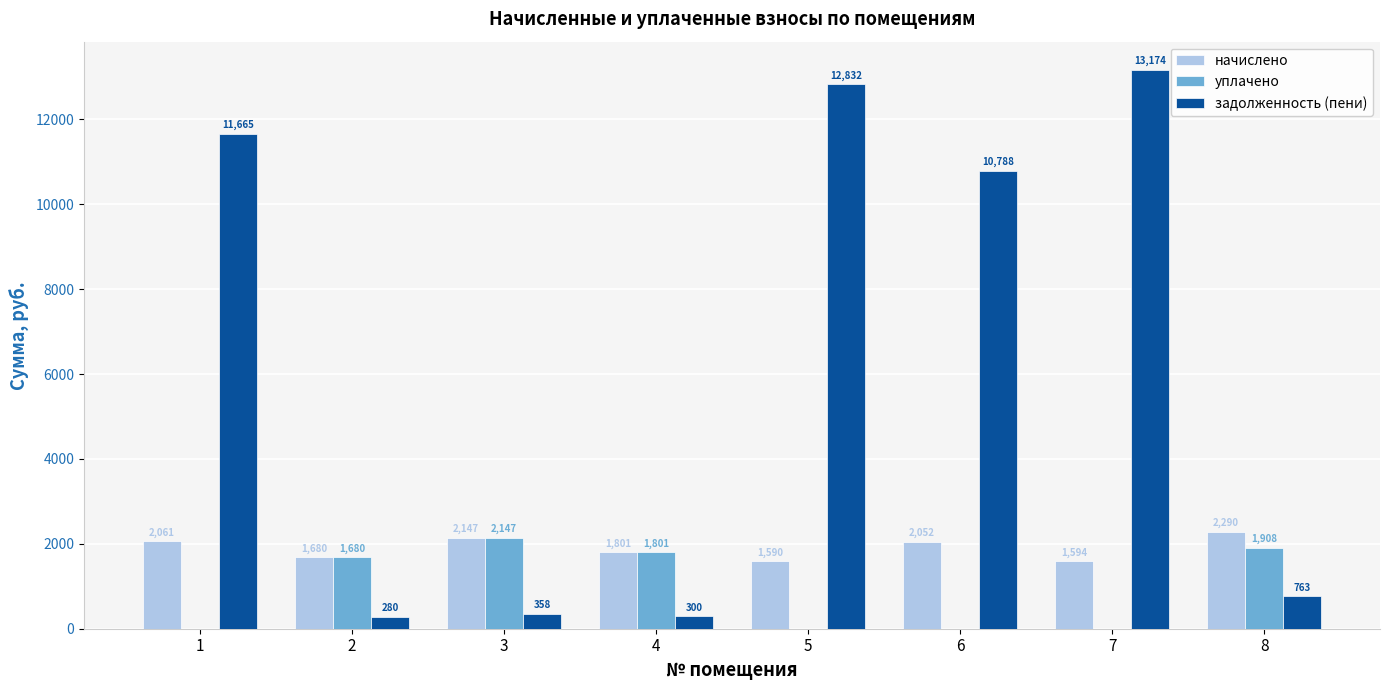

How many data points does each series have?

8